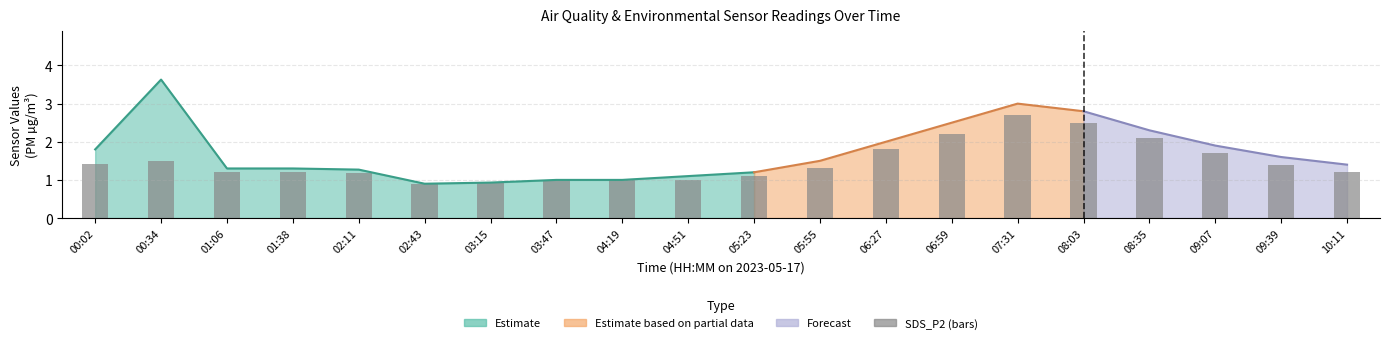

Reading left to right, list all the values displayed in this chart.

00:02=1.4	00:34=1.5	01:06=1.2	01:38=1.2	02:11=1.2	02:43=0.9	03:15=0.9	03:47=1.0	04:19=1.0	04:51=1.0	05:23=1.1	05:55=1.3	06:27=1.8	06:59=2.2	07:31=2.7	08:03=2.5	08:35=2.1	09:07=1.7	09:39=1.4	10:11=1.2